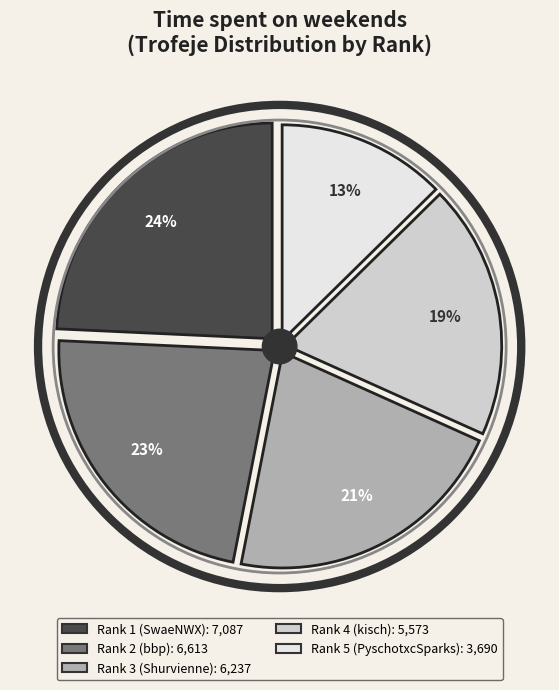

Is there a majority slice in this chart?

No